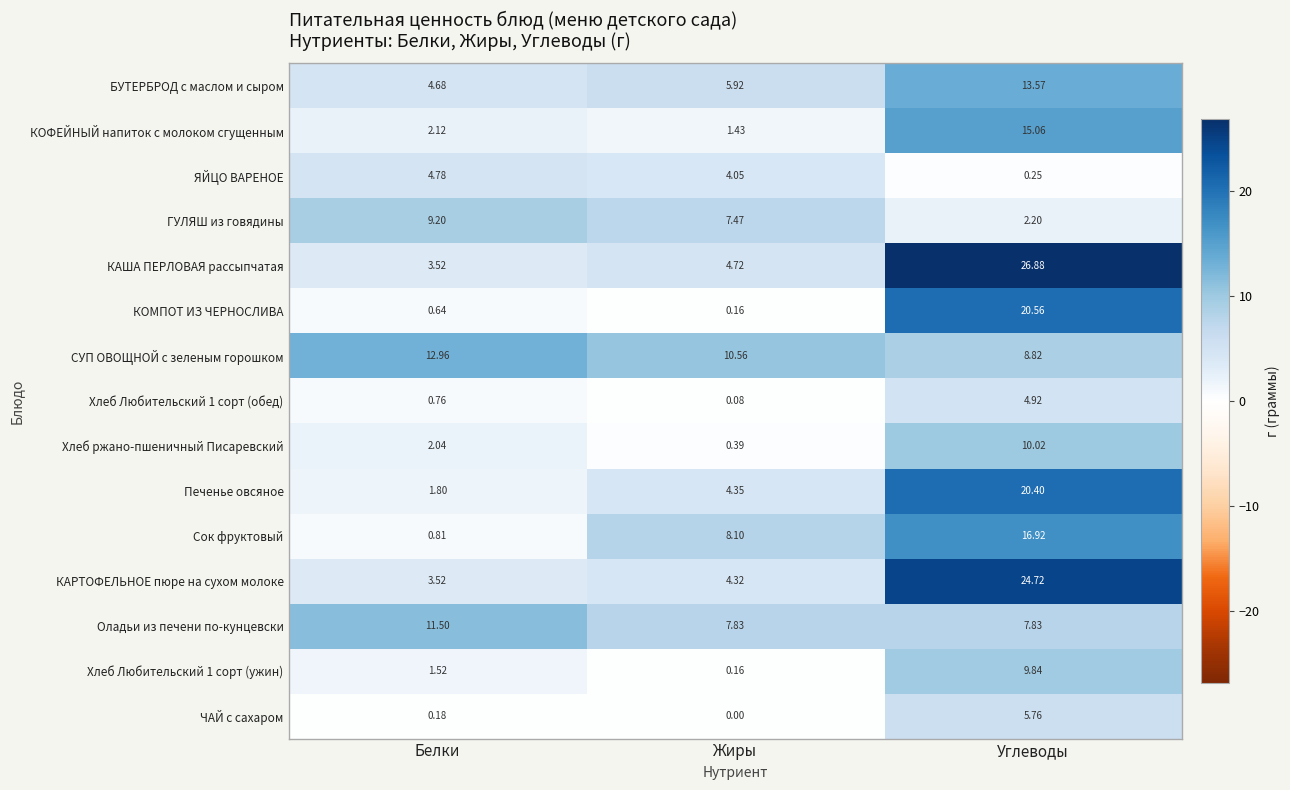

What is the maximum value shown in the chart?

26.9